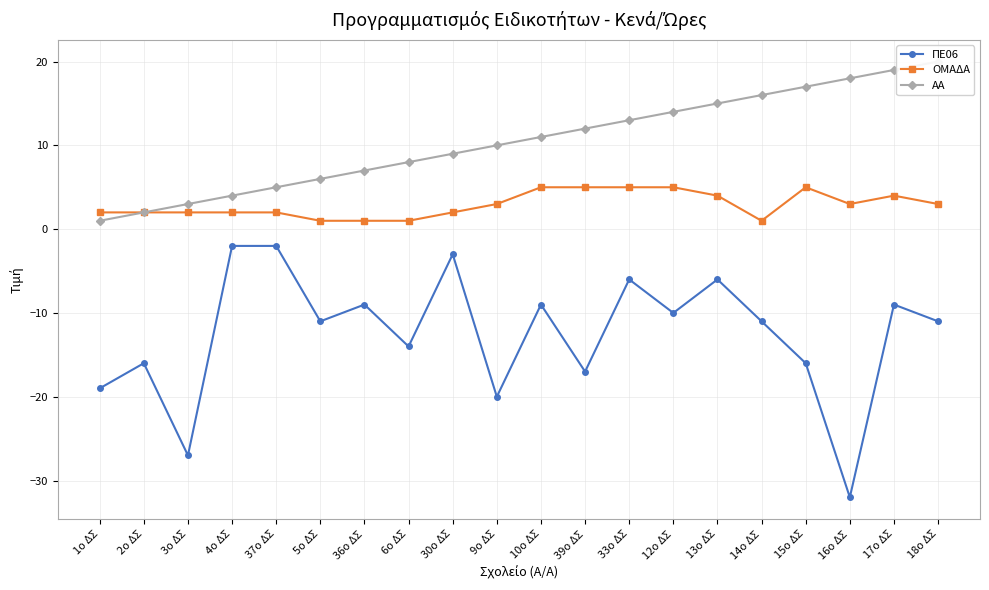

True or false: ΑΑ and ΟΜΑΔΑ intersect in this chart.

False